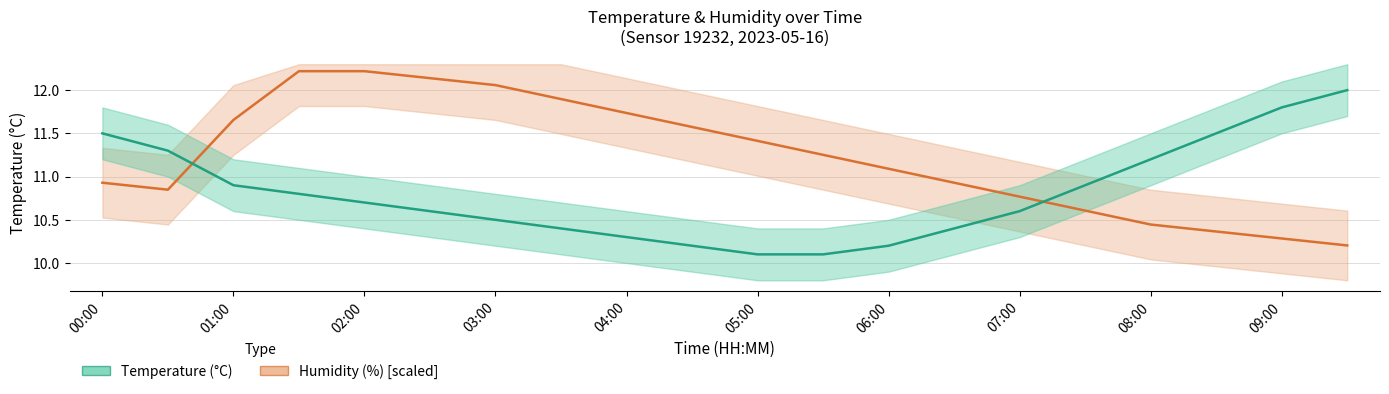

What are all the series names shown in the legend?

humidity, temperature